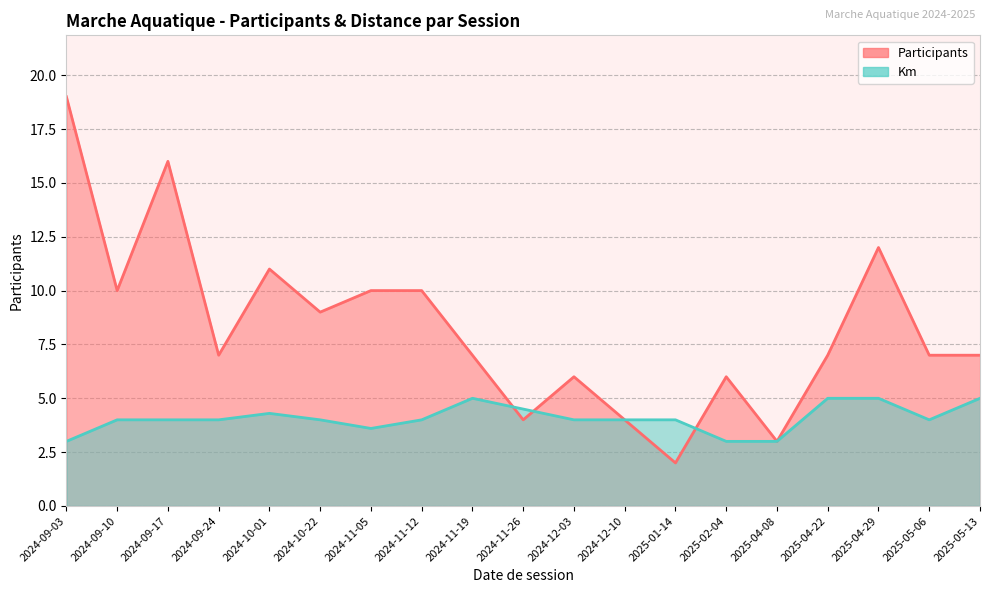

How many points are lower than both their immediate neighbors (excluding endpoints)?

6